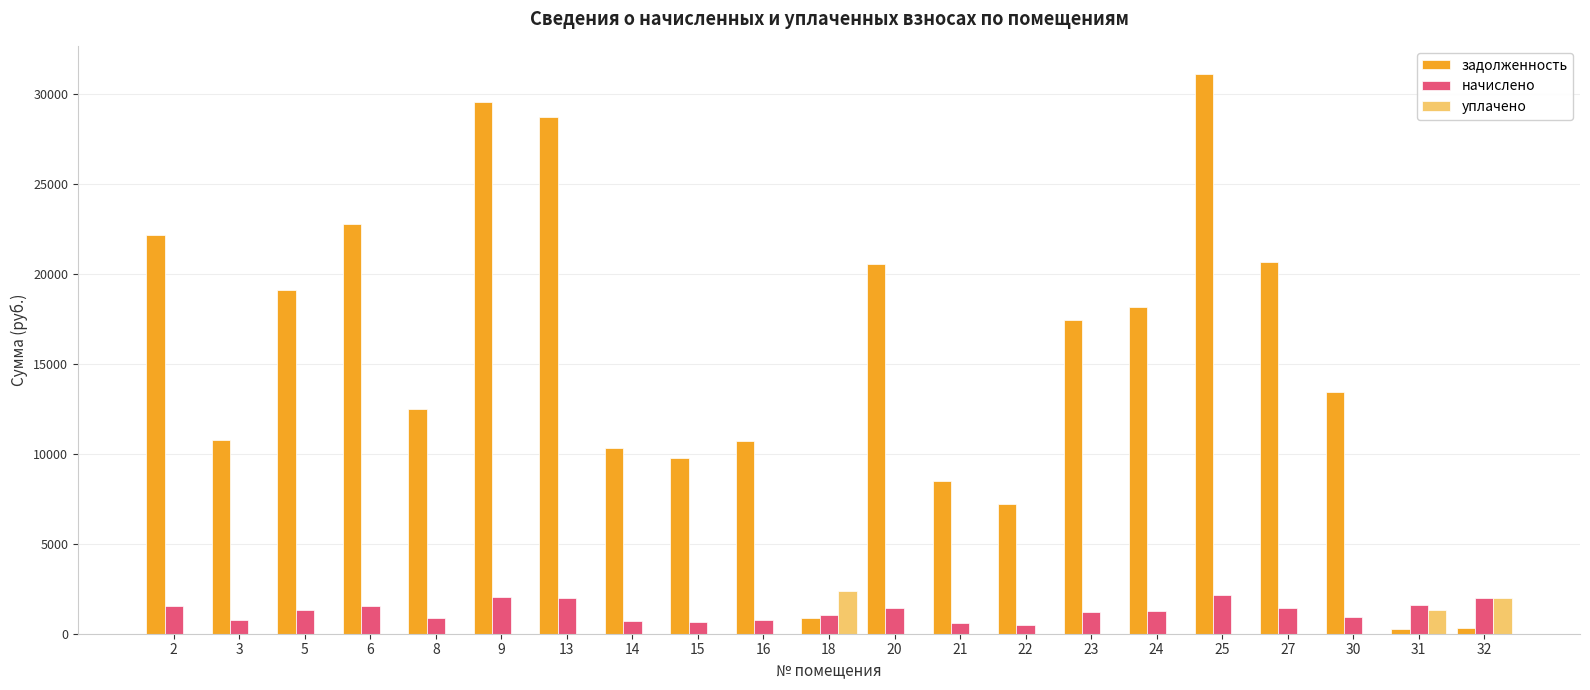

What is the total value across all series at 14?

11052.0